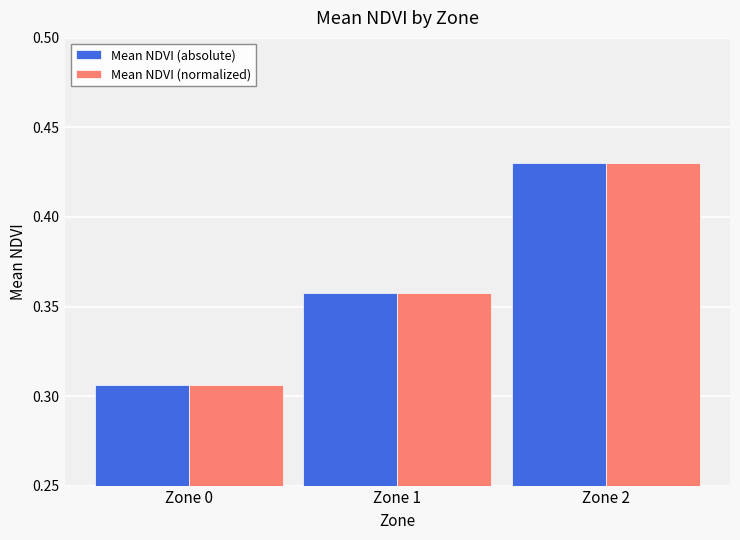

What is the sum of the Mean NDVI (normalized) values at Zone 1 and Zone 2?

0.8